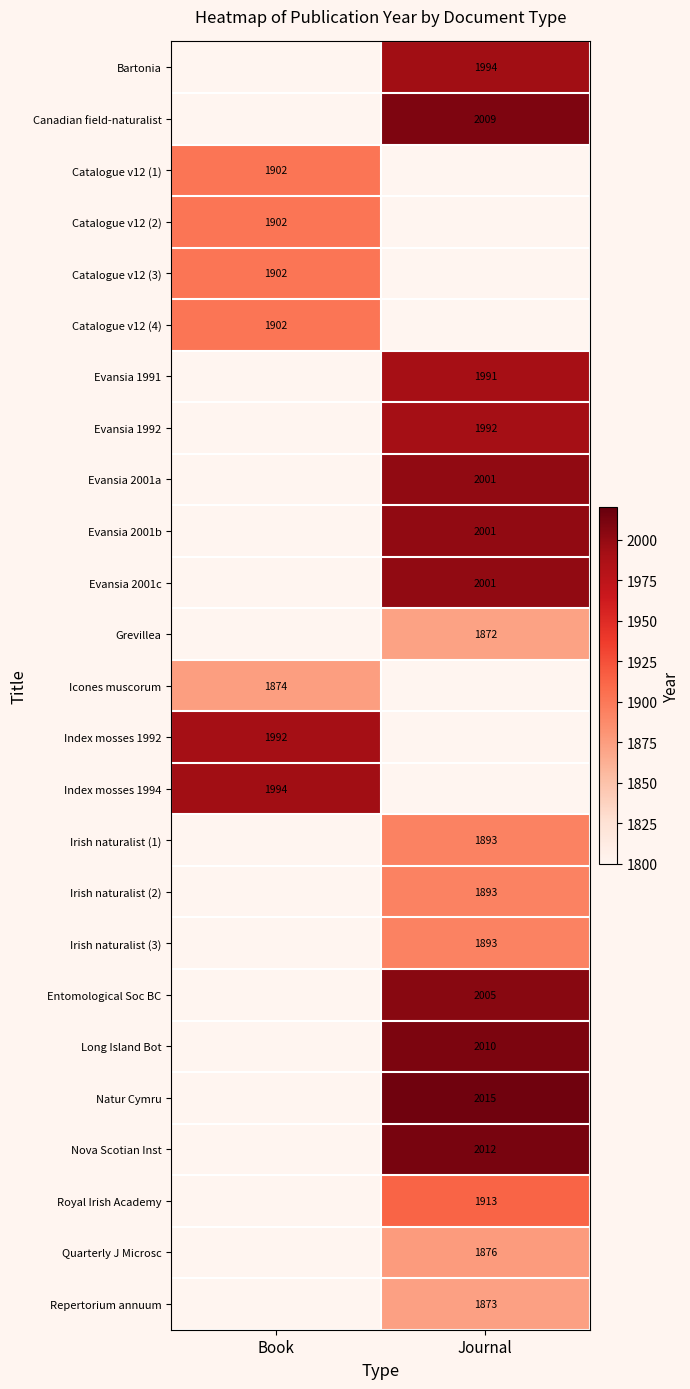

The Evansia 2001a series shows 1133 at Journal. True or false?

False